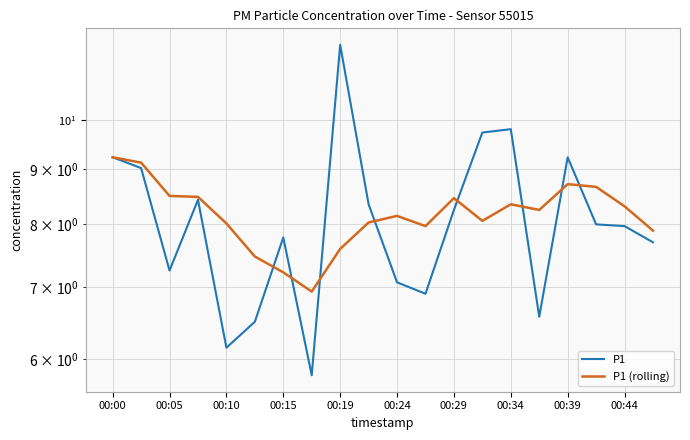

Does the chart display data point markers on the line(s)?

No